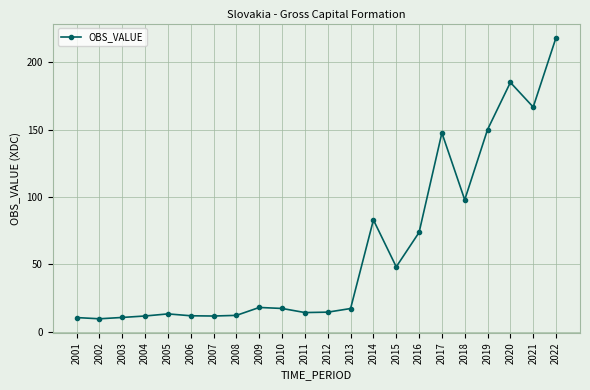

Where is the data nearest to the value 114?

2018